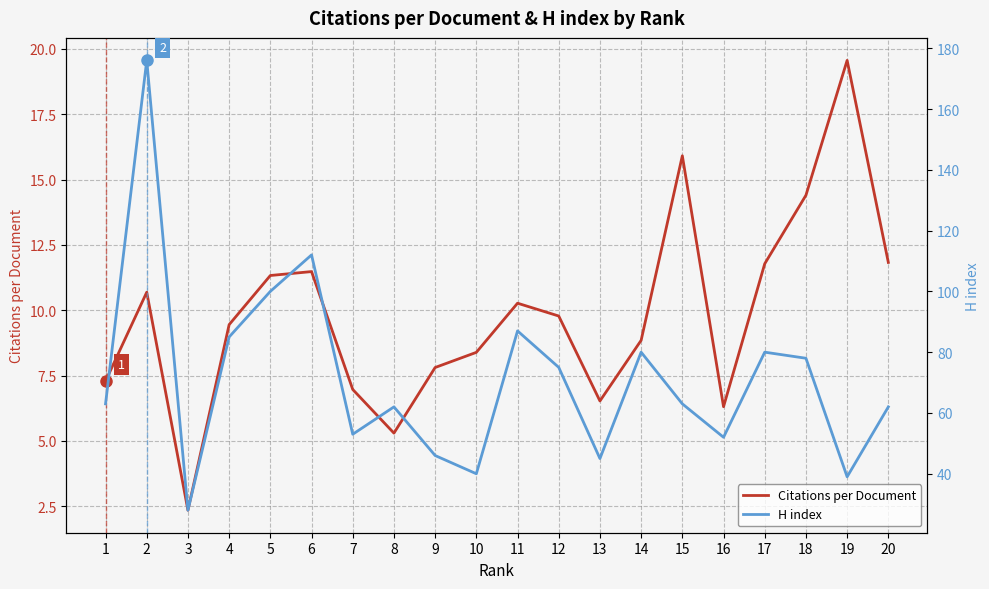

Reading left to right, extract all data points from this chart.

Citations per Document: 1=7.3	2=10.7	3=2.4	4=9.4	5=11.3	6=11.5	7=7.0	8=5.3	9=7.8	10=8.4	11=10.3	12=9.8	13=6.5	14=8.8	15=15.9	16=6.3	17=11.8	18=14.4	19=19.6	20=11.8
H index: 1=63.0	2=176.0	3=28.0	4=85.0	5=100.0	6=112.0	7=53.0	8=62.0	9=46.0	10=40.0	11=87.0	12=75.0	13=45.0	14=80.0	15=63.0	16=52.0	17=80.0	18=78.0	19=39.0	20=62.0